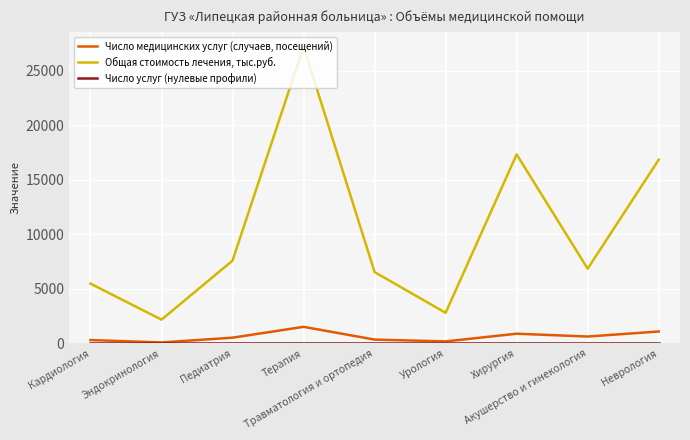

True or false: Общая стоимость лечения, тыс.руб. and Число медицинских услуг (случаев, посещений) intersect in this chart.

False